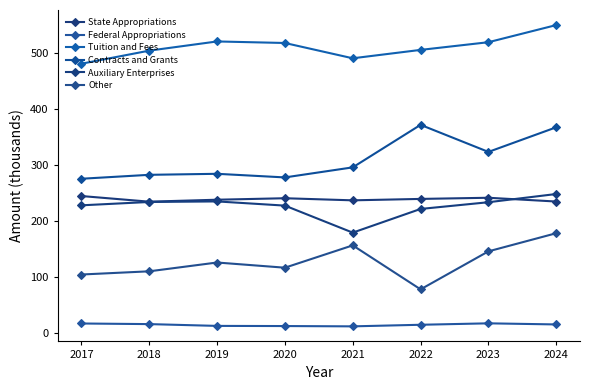

True or false: State Appropriations has more than 2 interior local peaks.

False